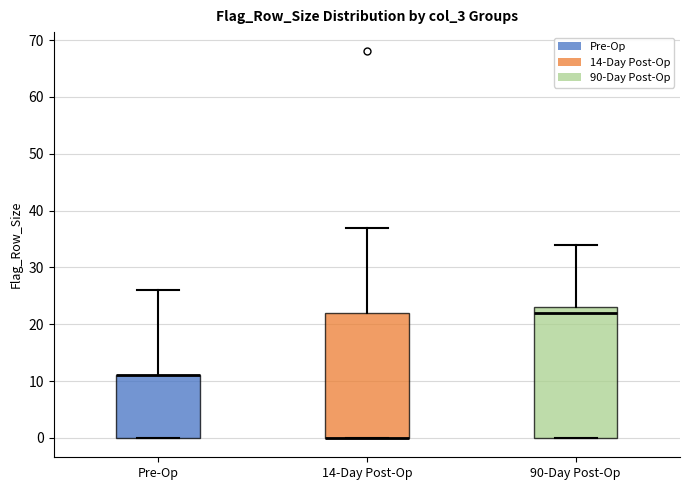

Reading left to right, read every box against the y-axis: the position of its median line, the range the box covers, and the ends of its whiskers. The values are not printed on the chart, so give them approximately, as read against the axis.

Pre-Op: median 11 (drawn on the box's upper edge), box 0 to 11, whiskers 0 to 26
14-Day Post-Op: median 0 (drawn on the box's lower edge), box 0 to 22, whiskers 0 to 37
90-Day Post-Op: median 22, box 0 to 23, whiskers 0 to 34